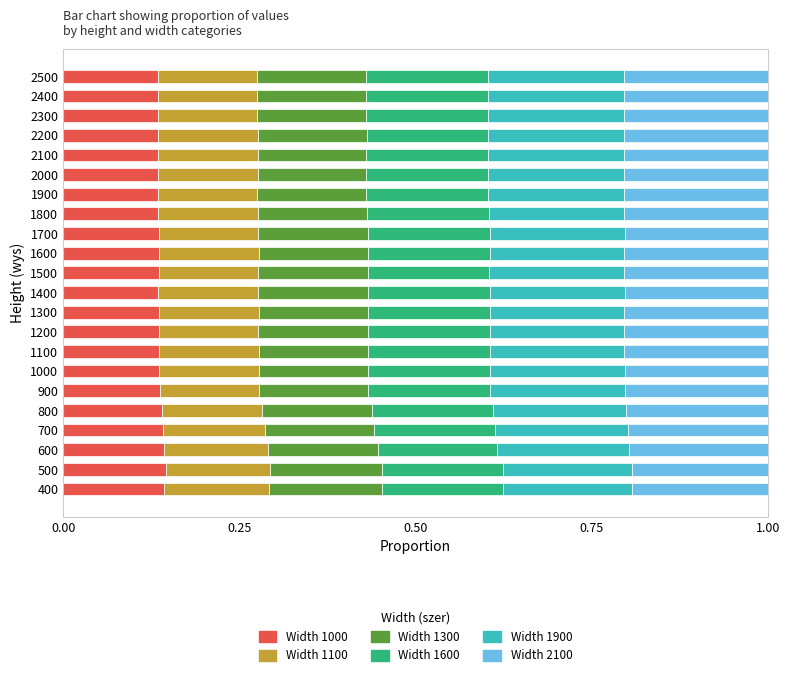

True or false: Width 1000 has a value of 0.2 at 1000.

False